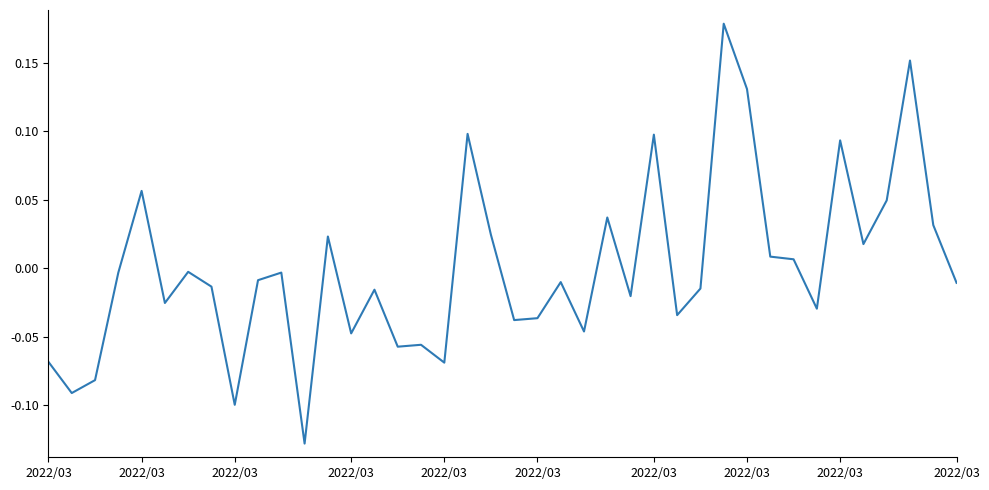

What is the difference between the maximum and minimum values?

0.3